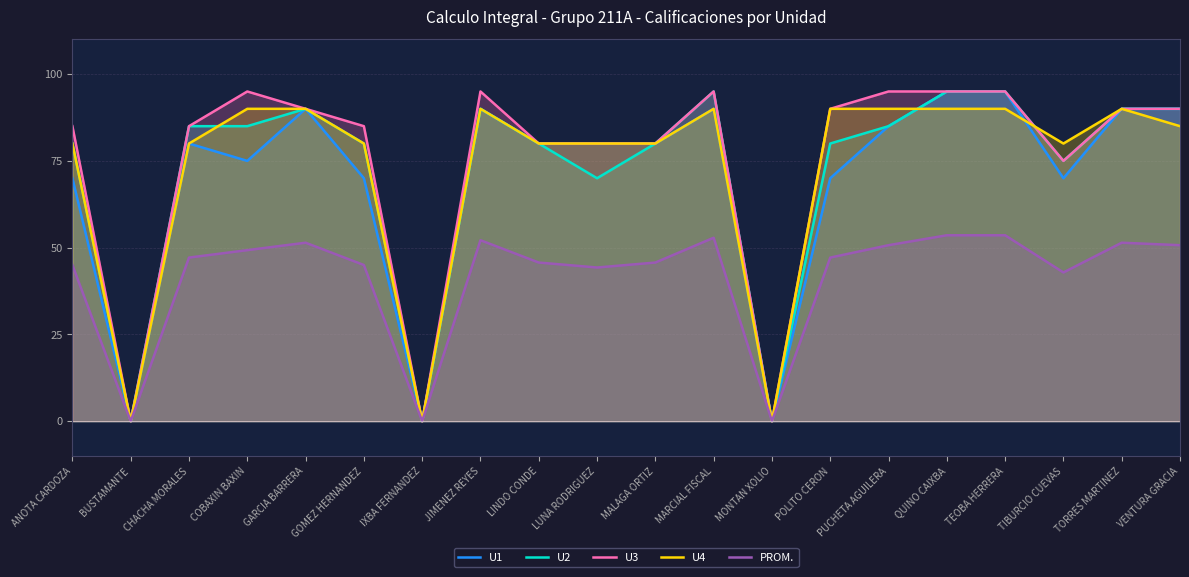

Where does the U4 series first go above 85?

COBAXIN BAXIN